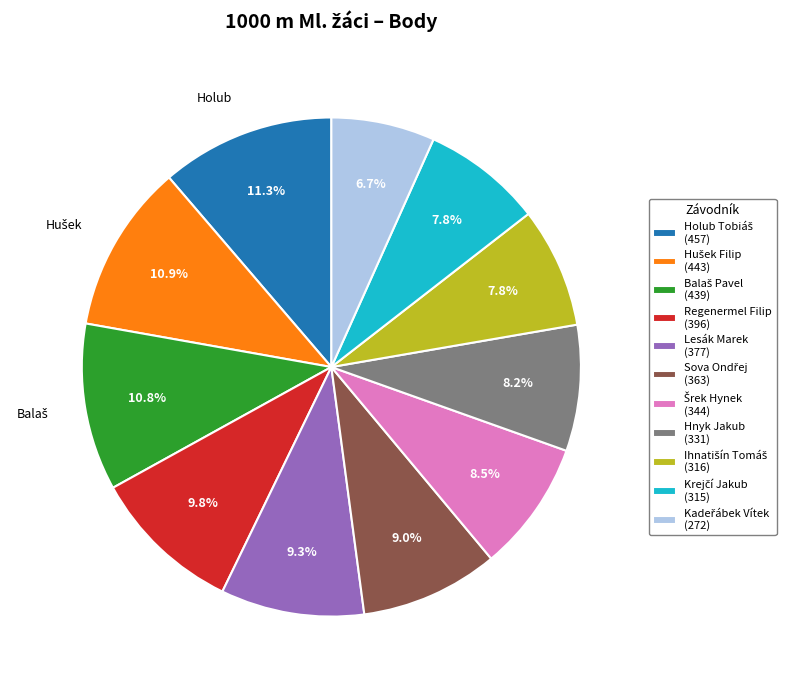

What percentage is the Hnyk Jakub slice, to the nearest percent?

8%